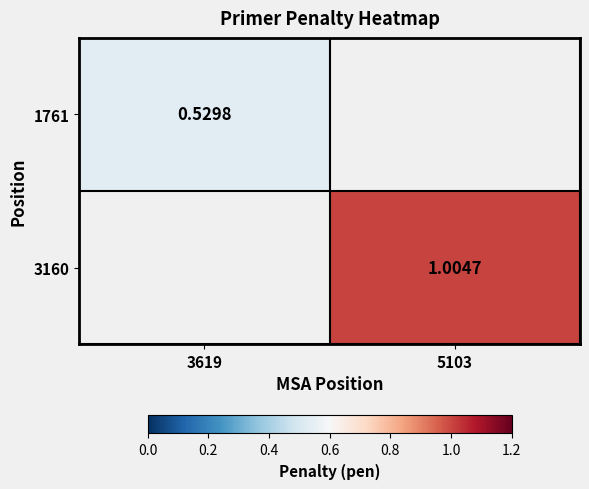

At which category does the chart reach its peak across all series?

5103